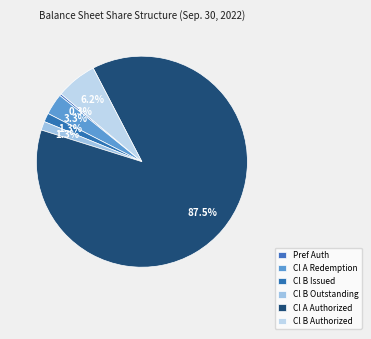

How many segments does this pie chart have?

6